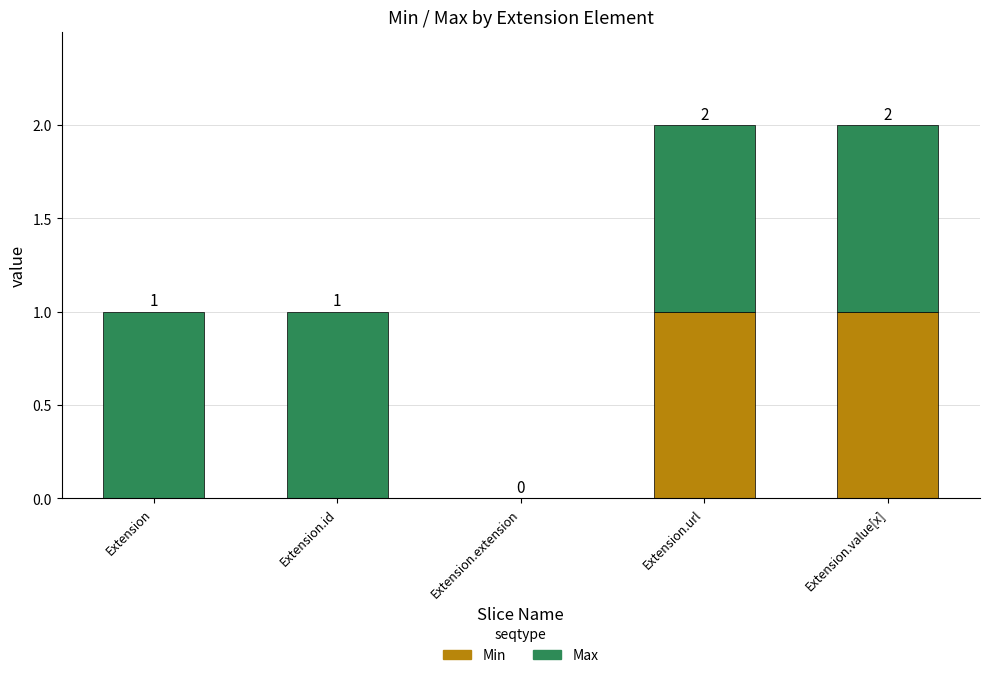

What are all the series names shown in the legend?

Min, Max